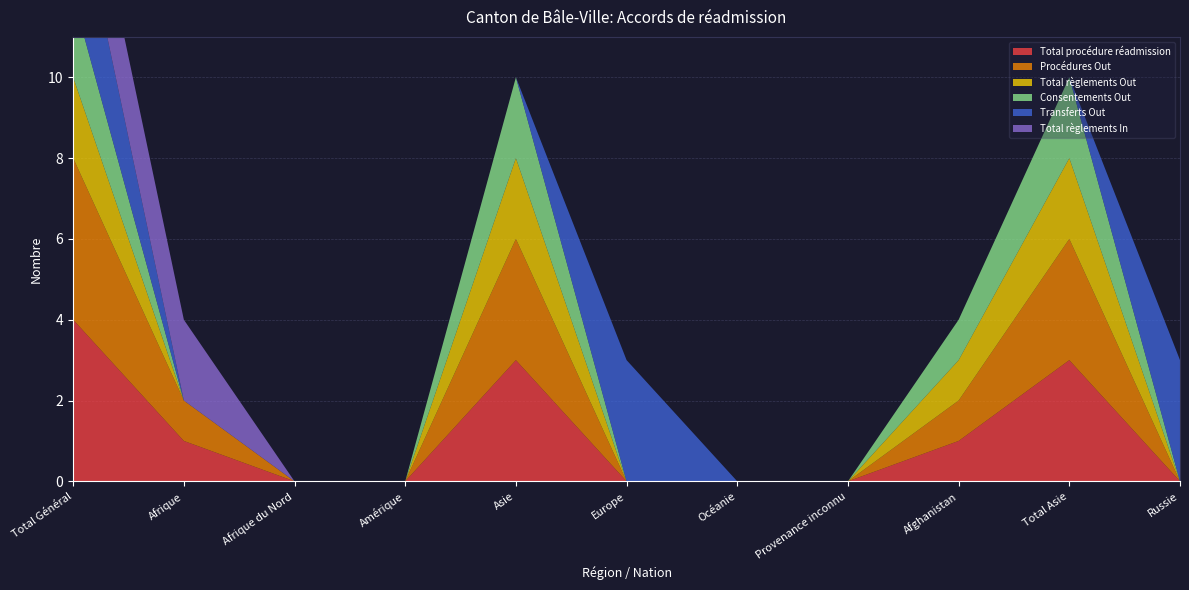

Reading left to right, what are all the values shown in this chart?

Total procédure réadmission: Total Général=4	Afrique=1	Afrique du Nord=0	Amérique=0	Asie=3	Europe=0	Océanie=0	Provenance inconnu=0	Afghanistan=1	Total Asie=3	Russie=0
Procédures Out: Total Général=4	Afrique=1	Afrique du Nord=0	Amérique=0	Asie=3	Europe=0	Océanie=0	Provenance inconnu=0	Afghanistan=1	Total Asie=3	Russie=0
Total règlements Out: Total Général=2	Afrique=0	Afrique du Nord=0	Amérique=0	Asie=2	Europe=0	Océanie=0	Provenance inconnu=0	Afghanistan=1	Total Asie=2	Russie=0
Consentements Out: Total Général=2	Afrique=0	Afrique du Nord=0	Amérique=0	Asie=2	Europe=0	Océanie=0	Provenance inconnu=0	Afghanistan=1	Total Asie=2	Russie=0
Transferts Out: Total Général=3	Afrique=0	Afrique du Nord=0	Amérique=0	Asie=0	Europe=3	Océanie=0	Provenance inconnu=0	Afghanistan=0	Total Asie=0	Russie=3
Total règlements In: Total Général=2	Afrique=2	Afrique du Nord=0	Amérique=0	Asie=0	Europe=0	Océanie=0	Provenance inconnu=0	Afghanistan=0	Total Asie=0	Russie=0